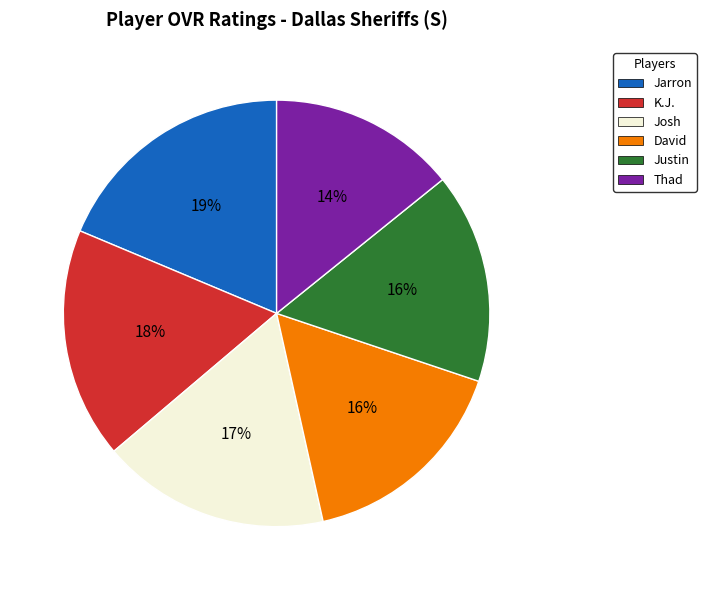

What is the largest slice in the pie chart?

Jarron